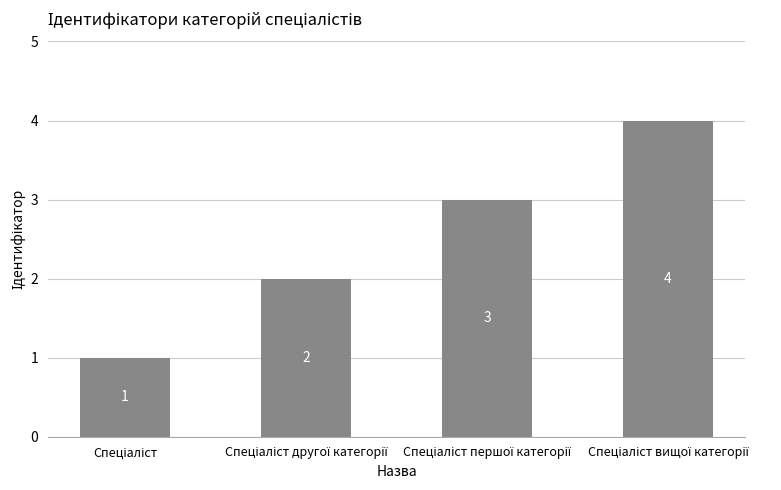

What is the maximum value shown in the chart?

4